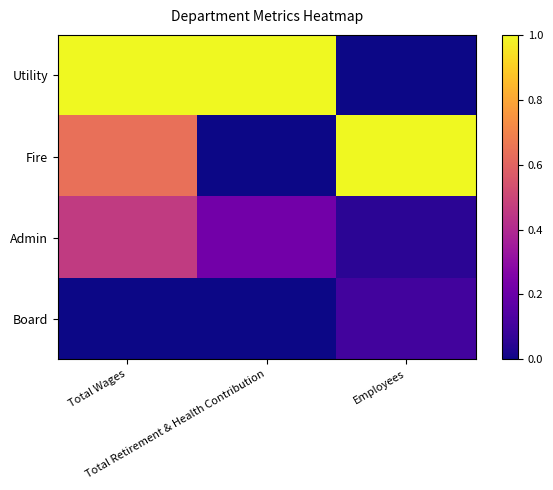

At how many categories does at least one series exceed 0?

3